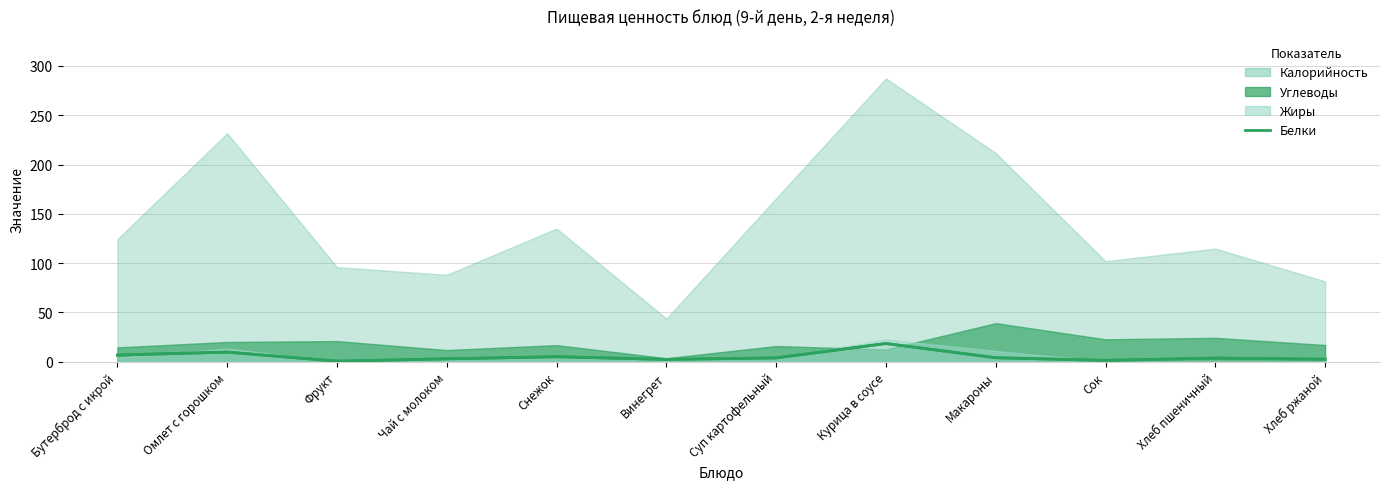

What is the average value?

5.2